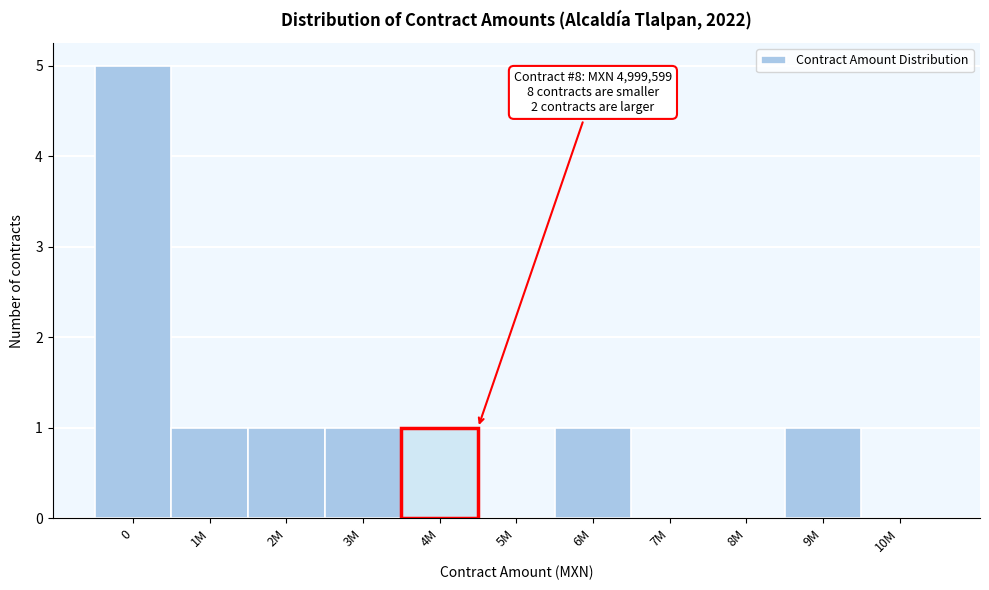

Reading left to right, extract all data points from this chart.

0=5	1M=1	2M=1	3M=1	4M=1	5M=0	6M=1	7M=0	8M=0	9M=1	10M=0